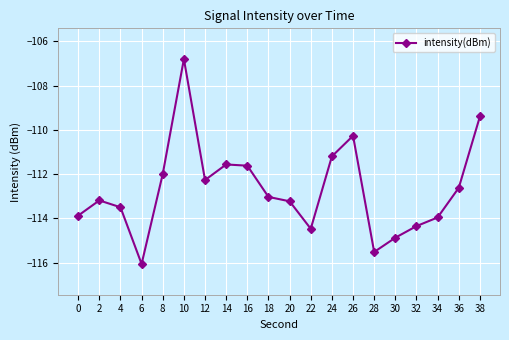

Is it true that the value at 32 is -114.4?

True